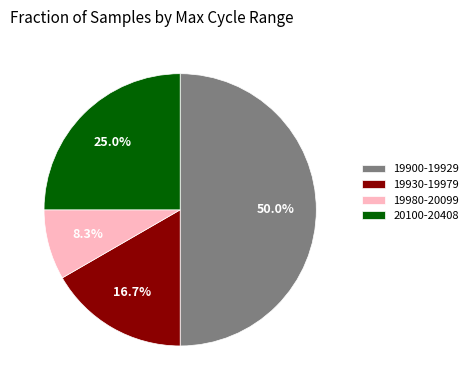

How many segments does this pie chart have?

4